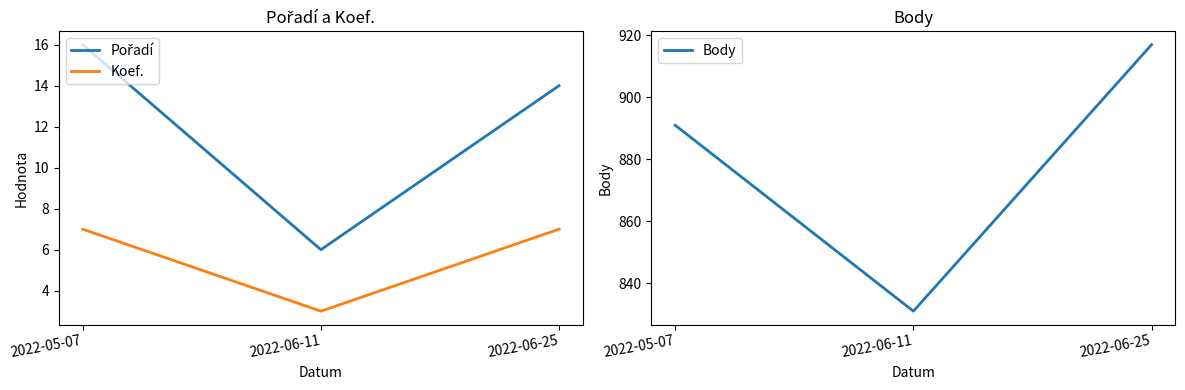

Between 2022-06-11 and 2022-06-25, which is larger?

2022-06-25